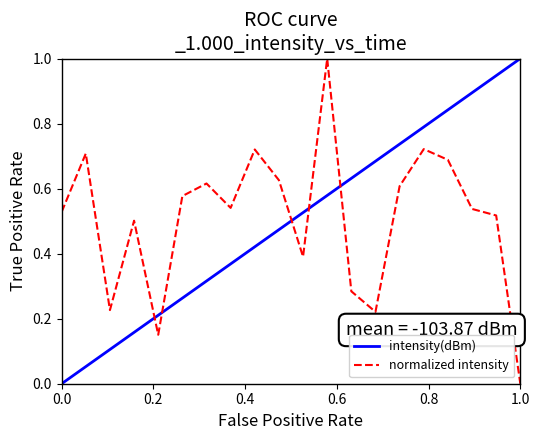

Reading left to right, list all the values displayed in this chart.

0.5	0.7	0.2	0.5	0.2	0.6	0.6	0.5	0.7	0.6	0.4	1.0	0.3	0.2	0.6	0.7	0.7	0.5	0.5	0.0